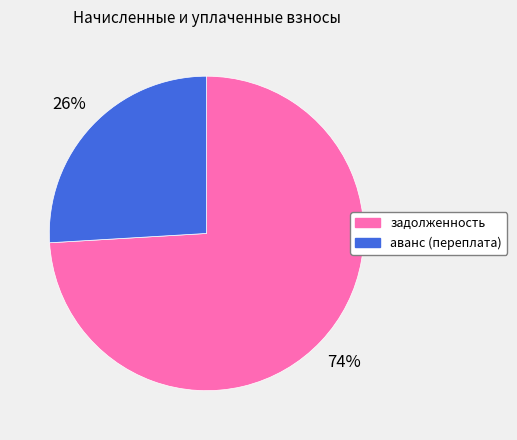

Does задолженность represent more than half of the total?

Yes